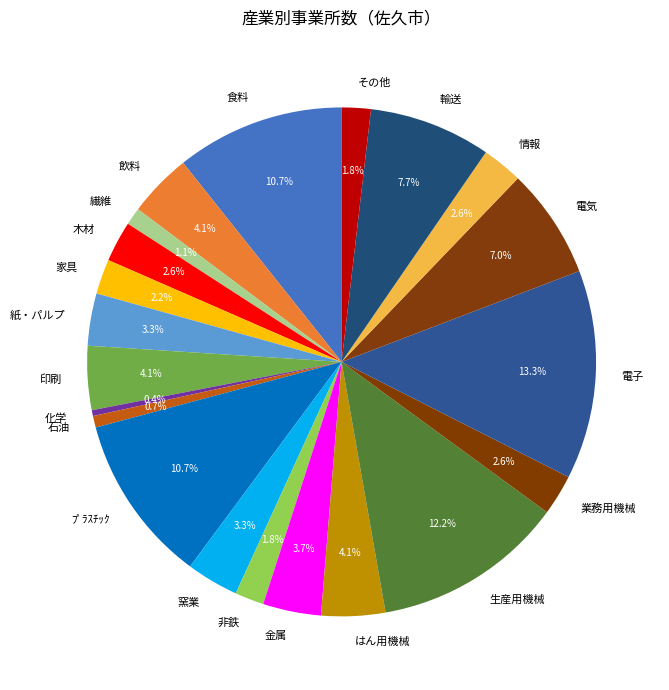

What is the ratio of the value at 電子 to the value at 業務用機械?

5.1